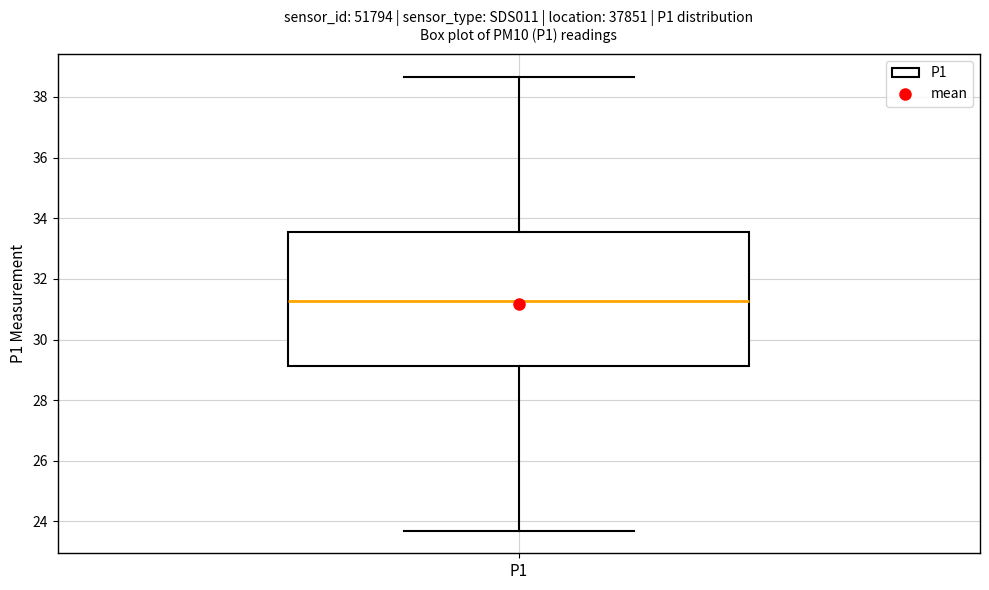

Read this box plot against the y-axis: the position of the median line, the range covered by the box, and the ends of both whiskers. The values are not printed on the chart, so give them approximately, as read against the axis.

median 31.2, box 29.2 to 33.6, whiskers 23.8 to 38.6